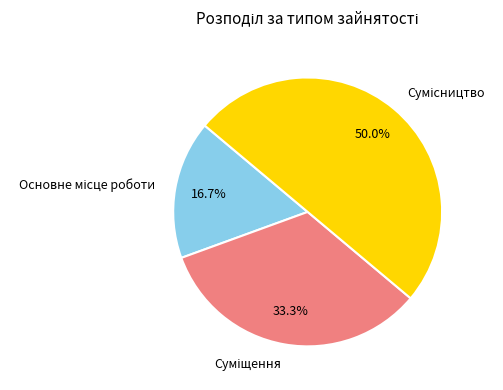

Which has a higher value, Суміщення or Основне місце роботи?

Суміщення